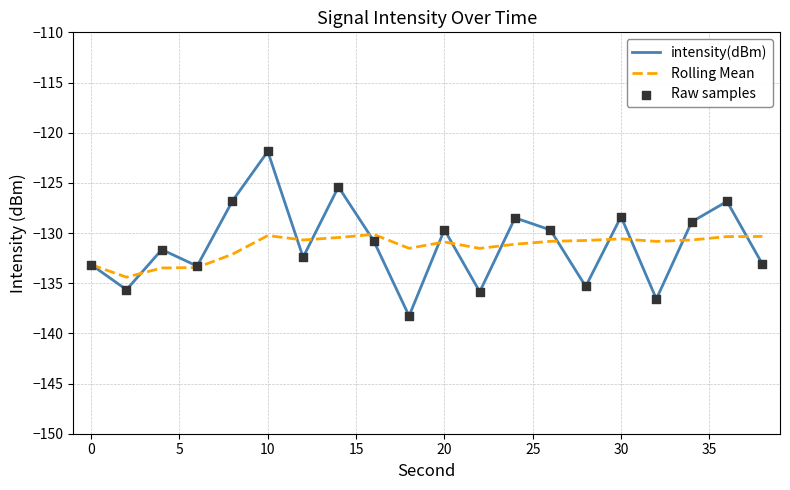

Which series has the largest range (max minus min)?

intensity(dBm)